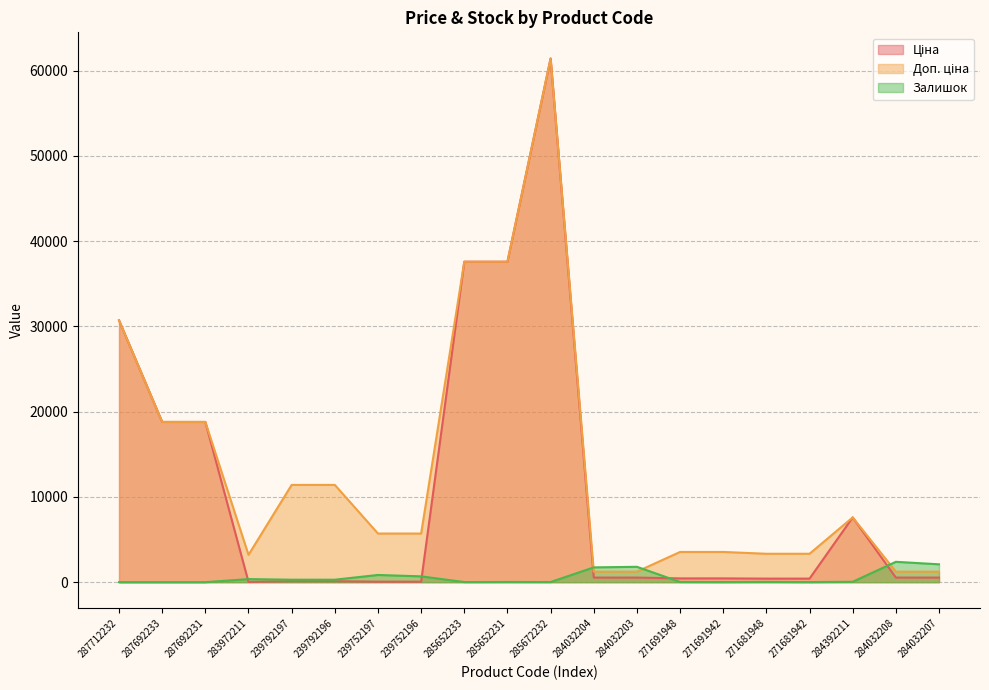

What is the maximum value for Доп. ціна?

61434.3